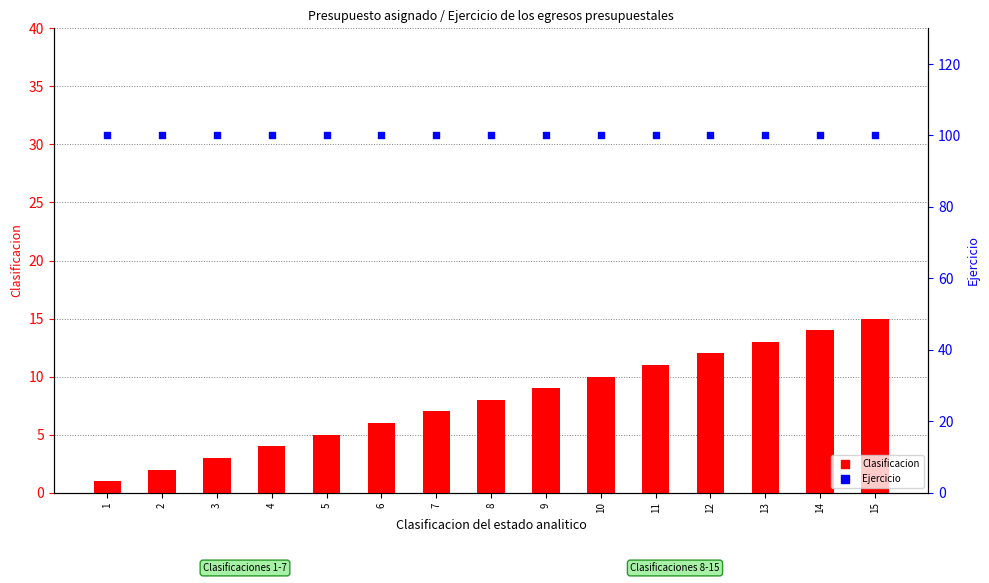

Which series reaches the maximum Y coordinate?

Ejercicio